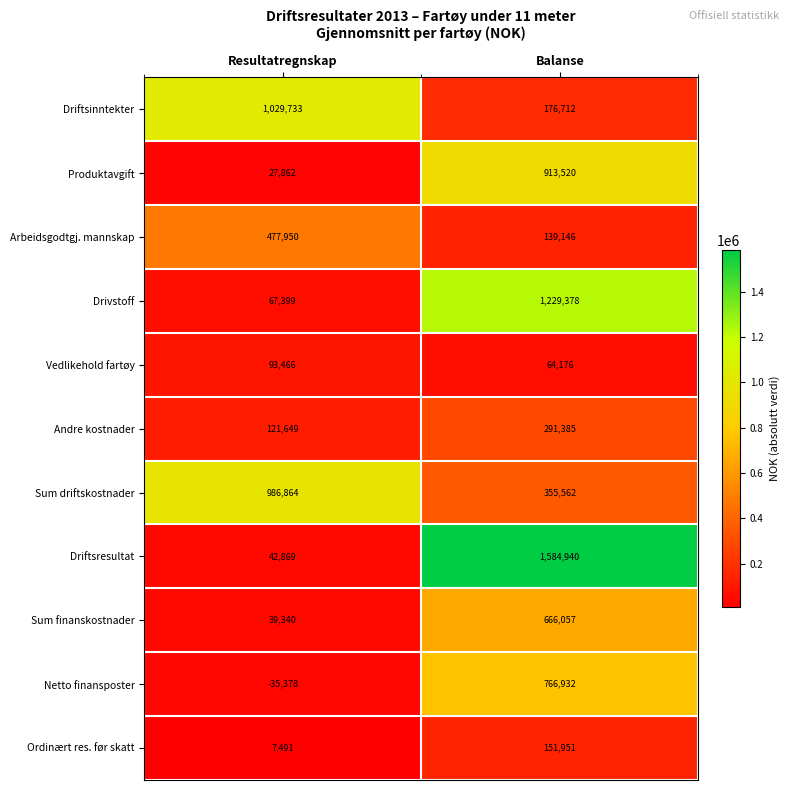

At which category does the chart reach its minimum across all series?

Resultatregnskap